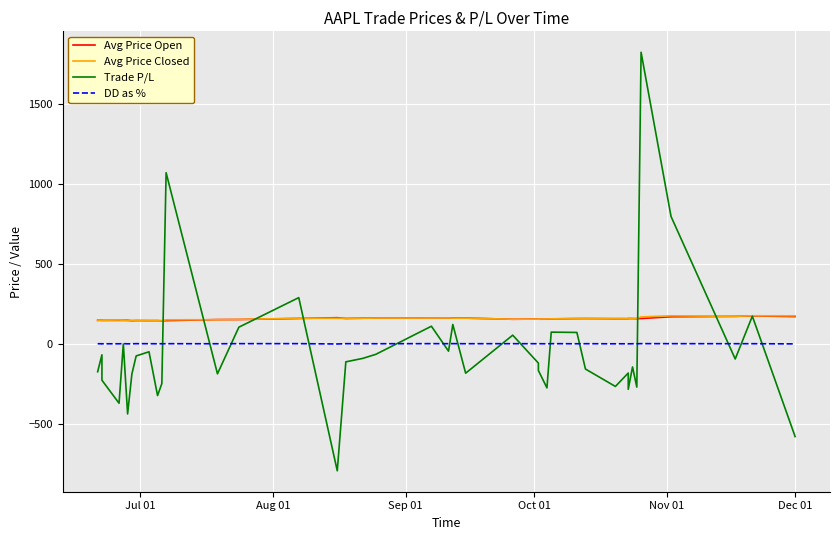

What is the maximum value shown in the chart?

1824.0